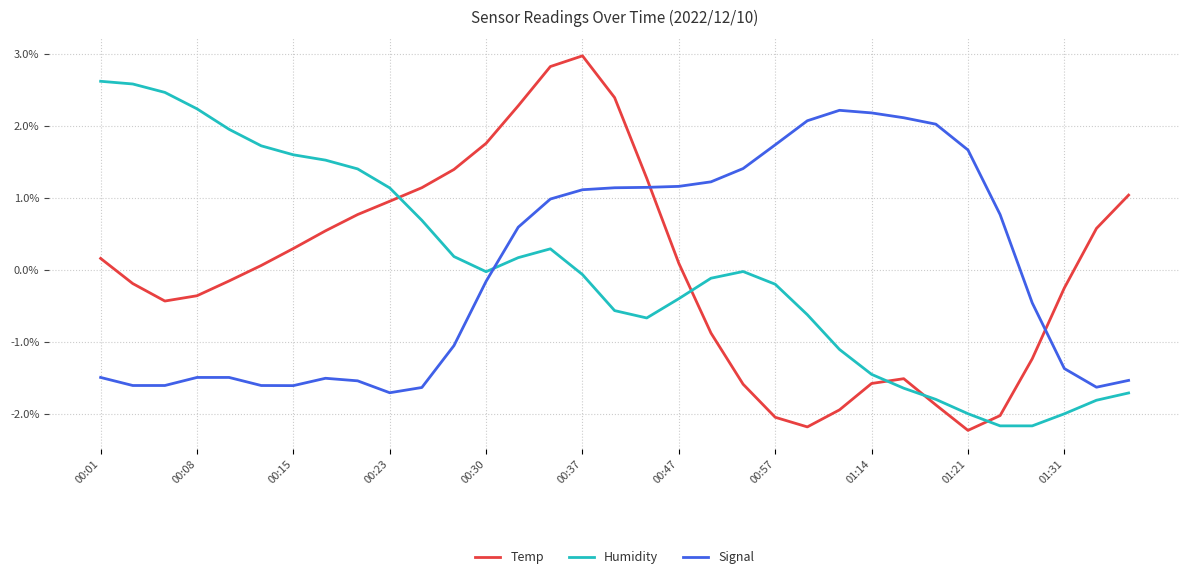

Which series ends up on top after the final intersection of Temp and Humidity?

Temp